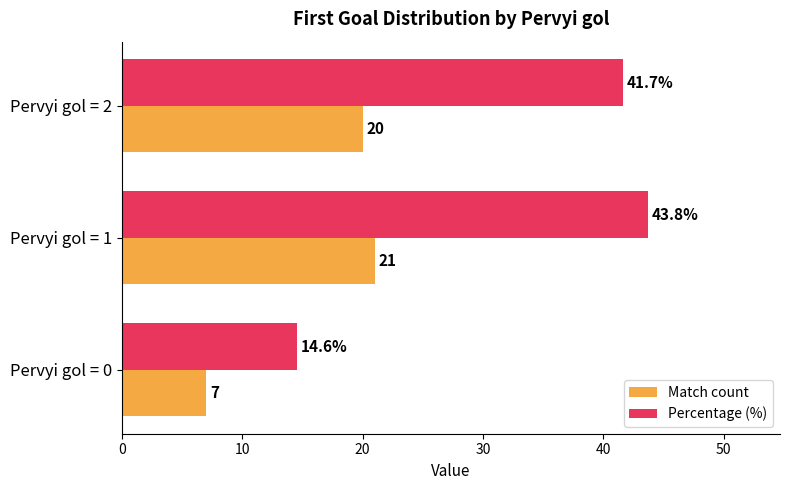

Rank the series by their average value, from lowest to highest.

Match count, Percentage (%)